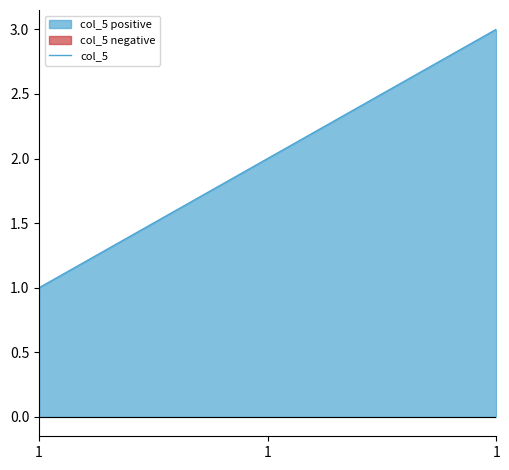

What is the maximum value shown in the chart?

3